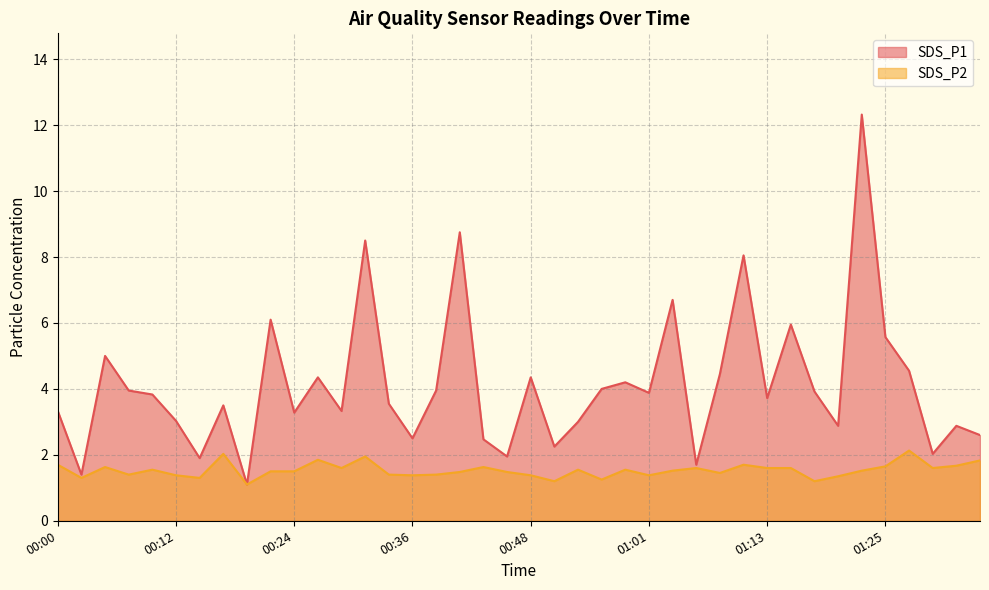

Where is the first local maximum for SDS_P2?

00:05